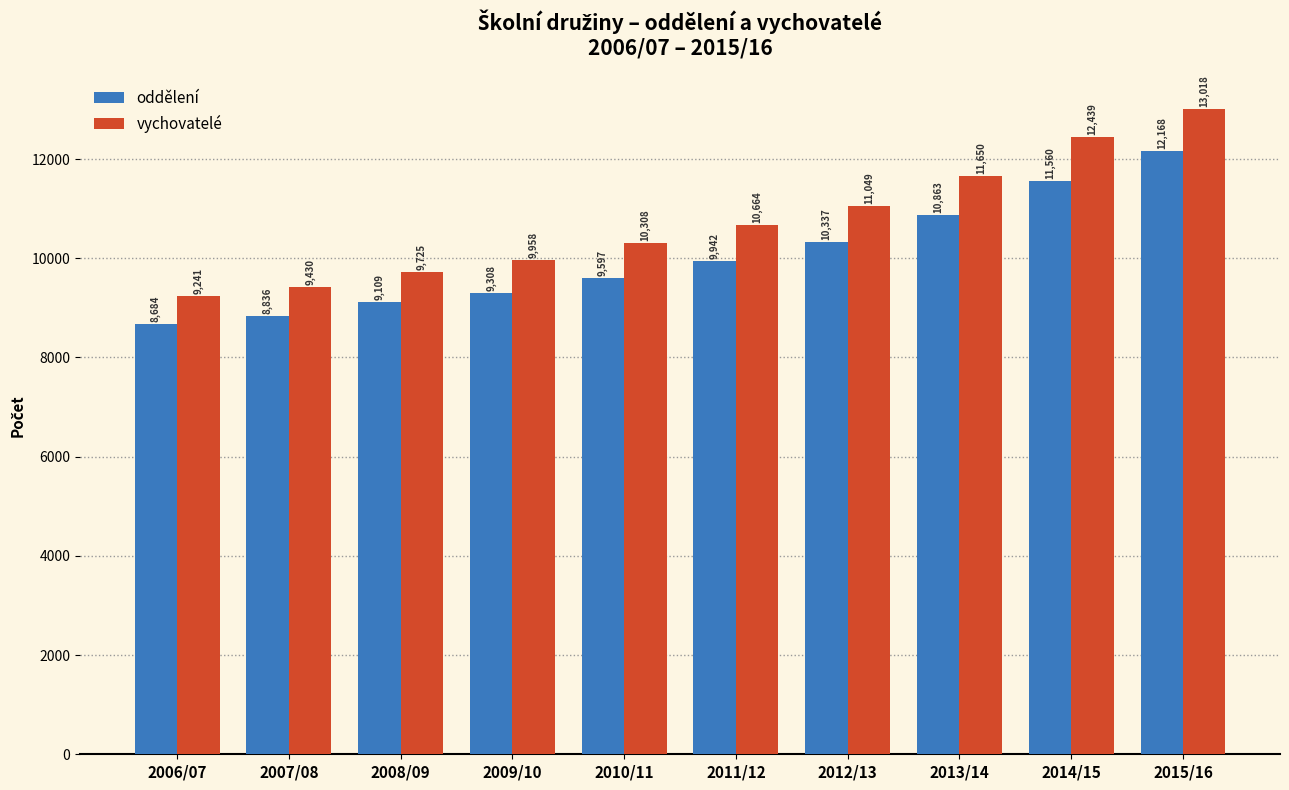

What are all the series names shown in the legend?

oddělení, vychovatelé